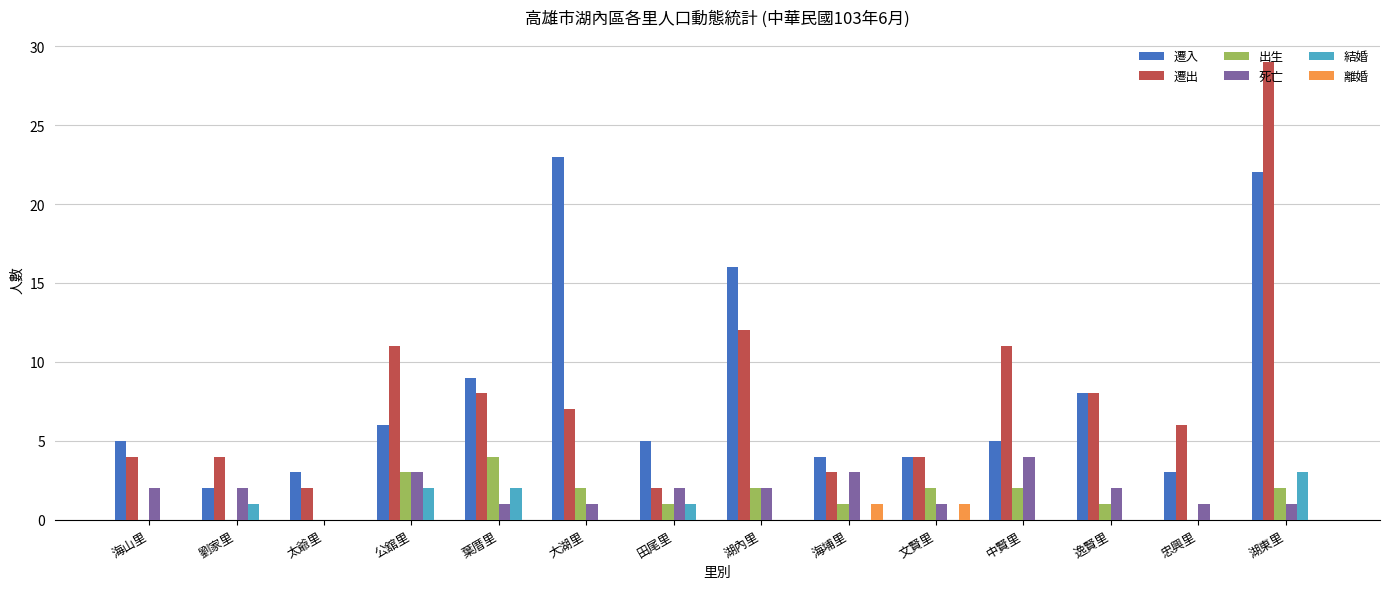

Is the value of 結婚 at 劉家里 greater than the value of 遷入 at 葉厝里?

No